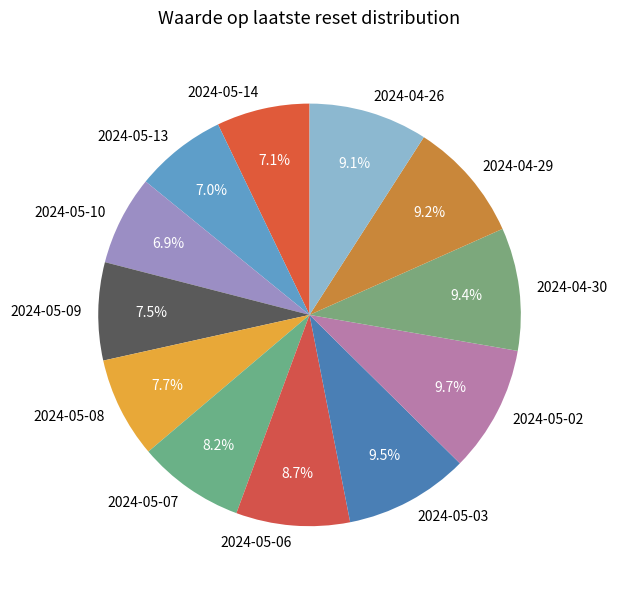

To the nearest percent, what is the combined percentage of 2024-05-06 and 2024-05-03?

18%